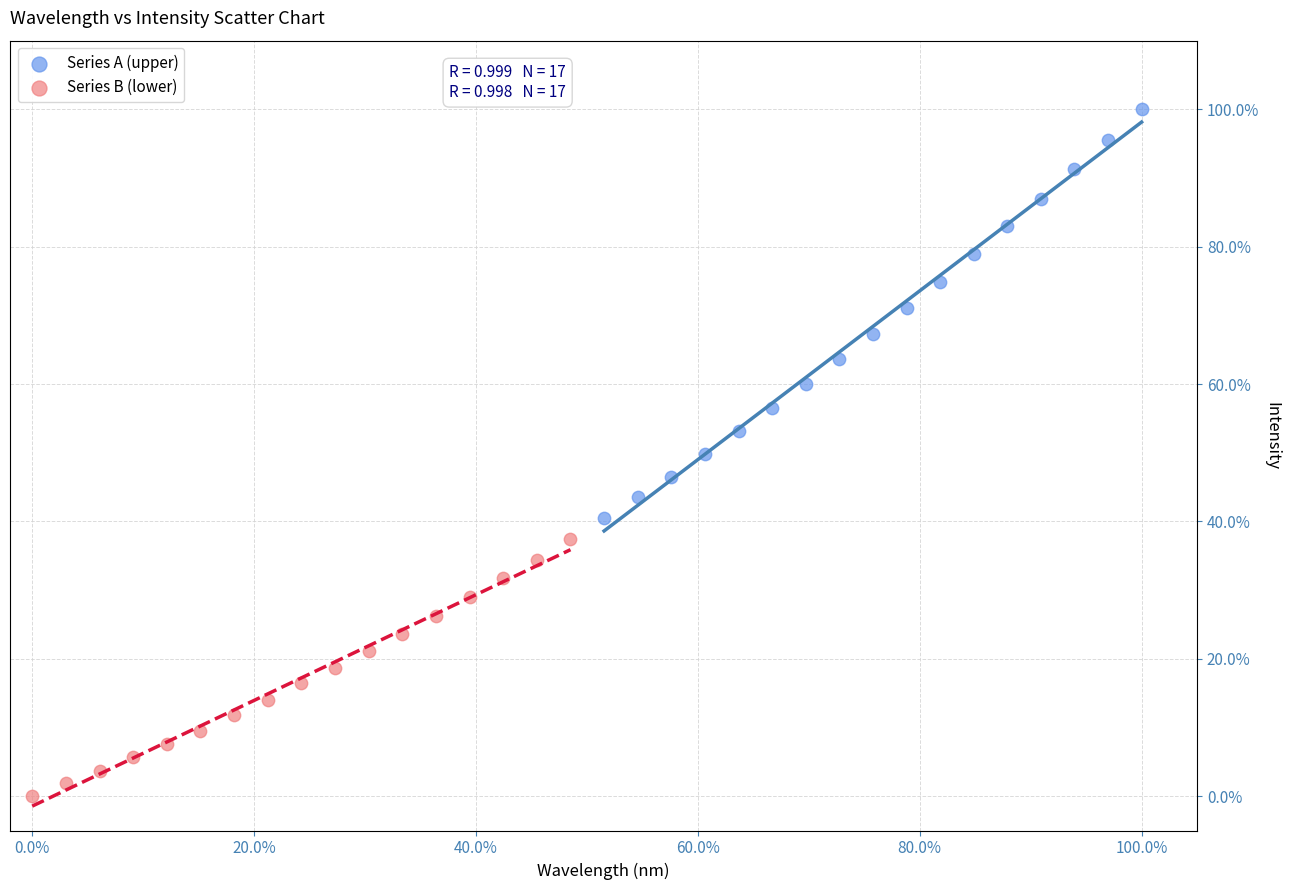

What are all the series names shown in the legend?

Series A (upper), Series B (lower)